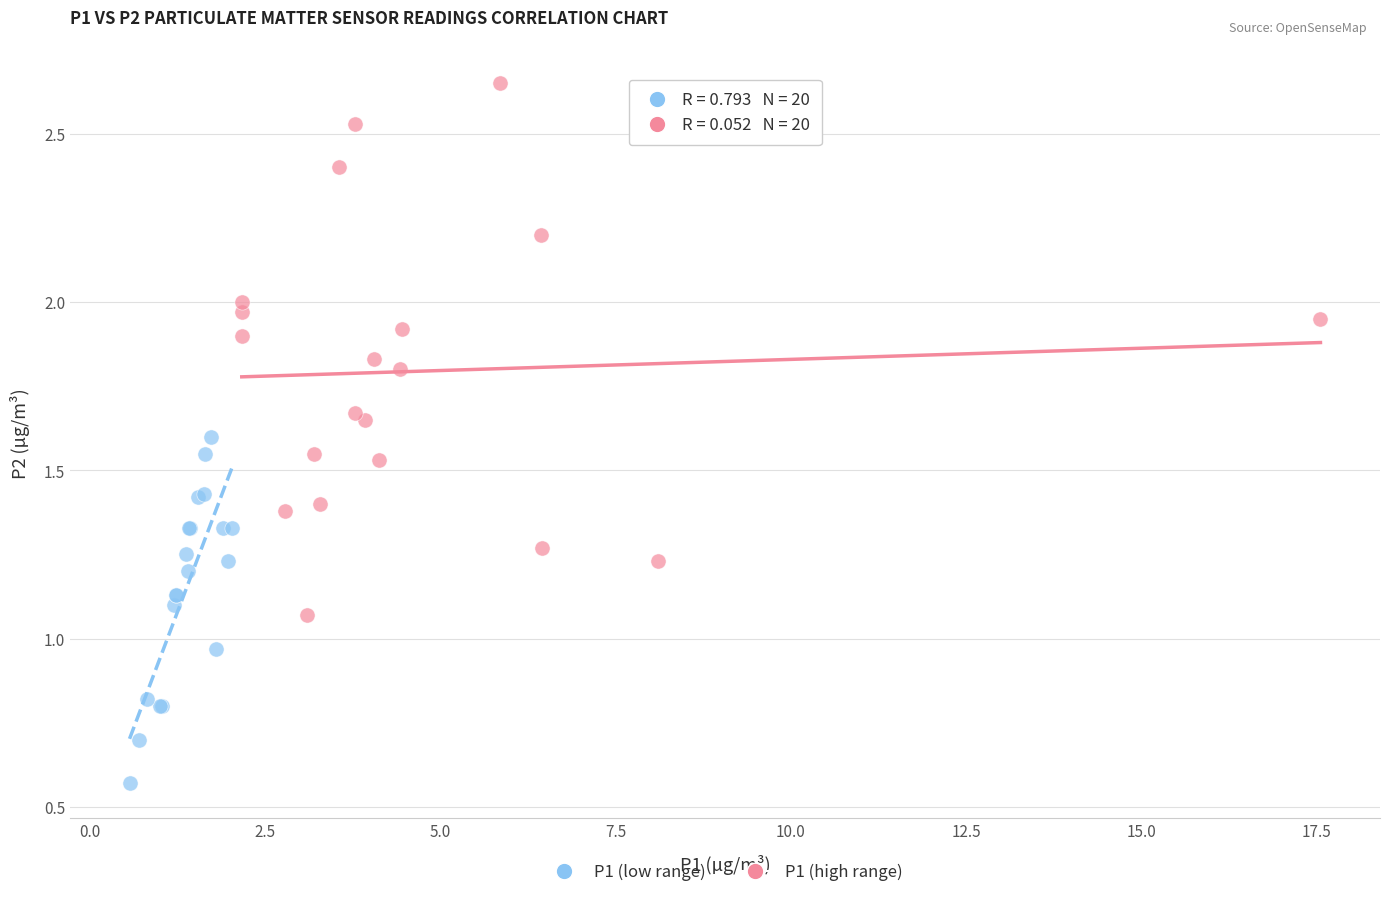

Which series reaches the maximum Y coordinate?

P1 (high range)